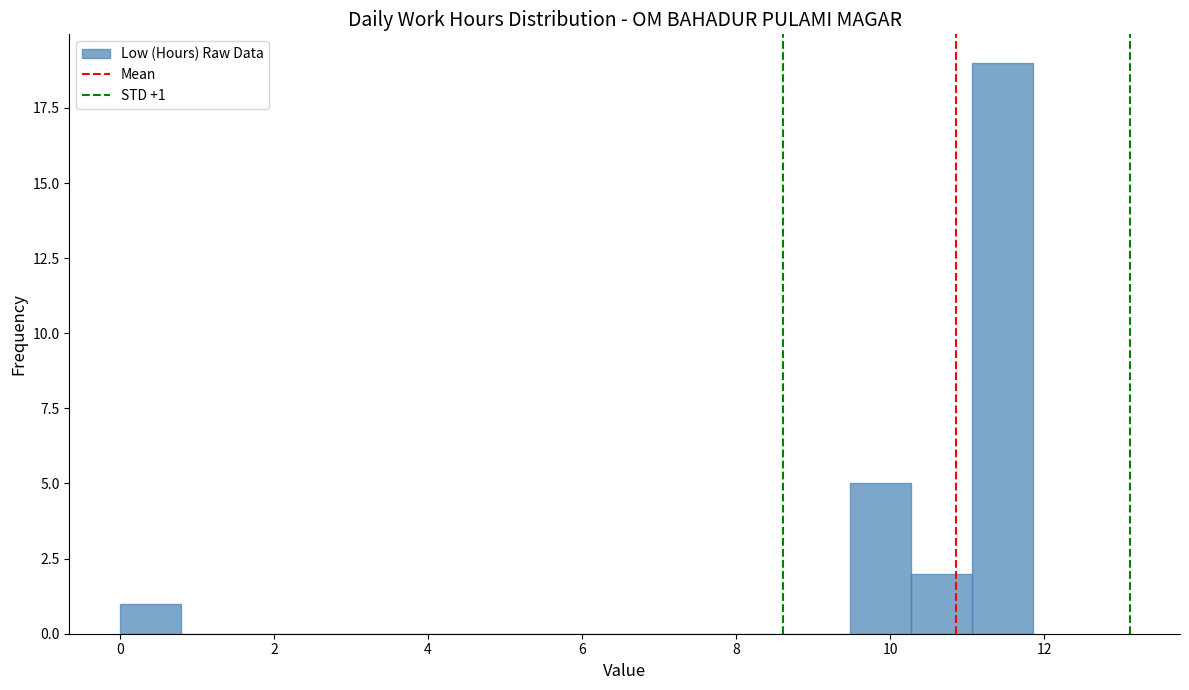

Around what value on the x-axis is the tallest bar? Give the approximate position of its centre, as read against the axis.

11.4